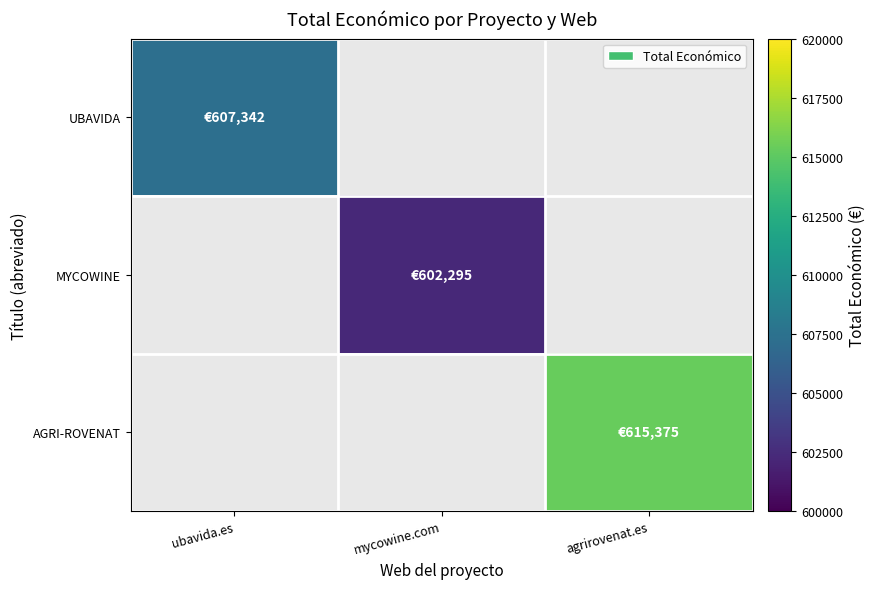

Reading left to right, what are all the values shown in this chart?

UBAVIDA: ubavida.es=607342.0	mycowine.com=0.0	agrirovenat.es=0.0
MYCOWINE: ubavida.es=0.0	mycowine.com=602295.4	agrirovenat.es=0.0
AGRI-ROVENAT: ubavida.es=0.0	mycowine.com=0.0	agrirovenat.es=615375.0